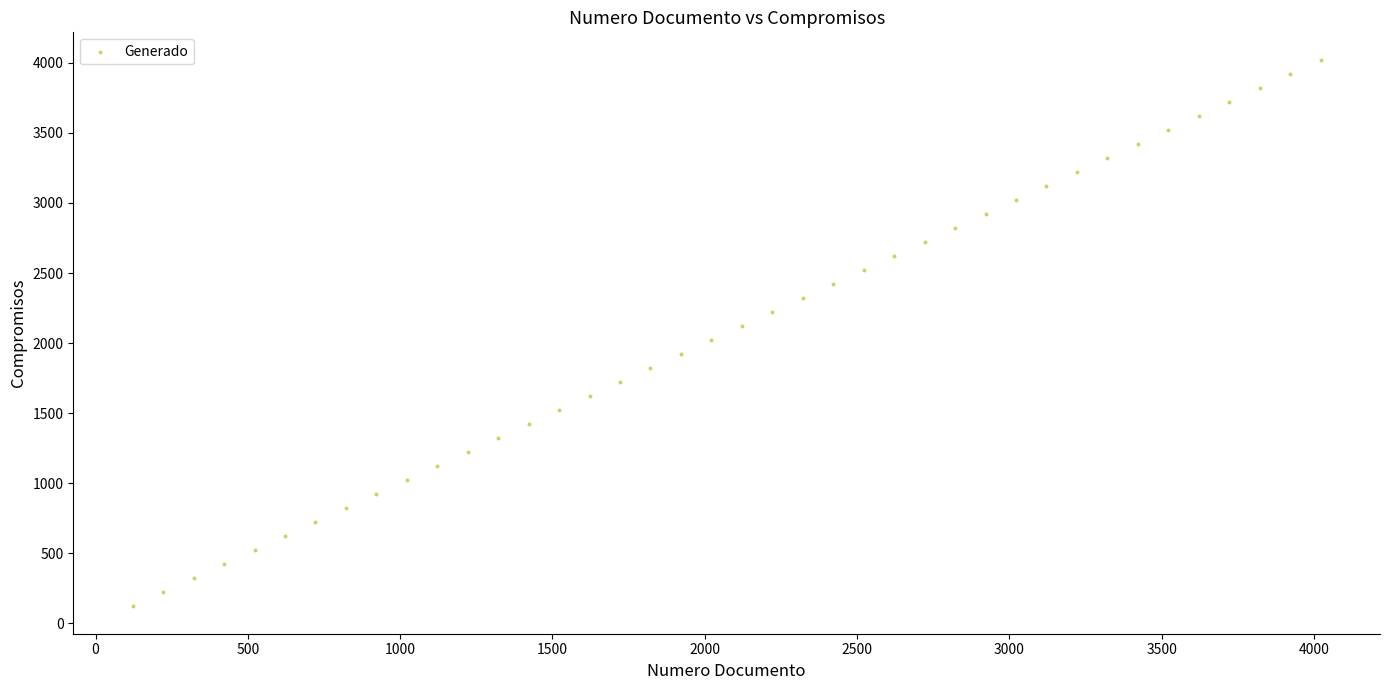

What is the range of Y values (max minus min)?

3900